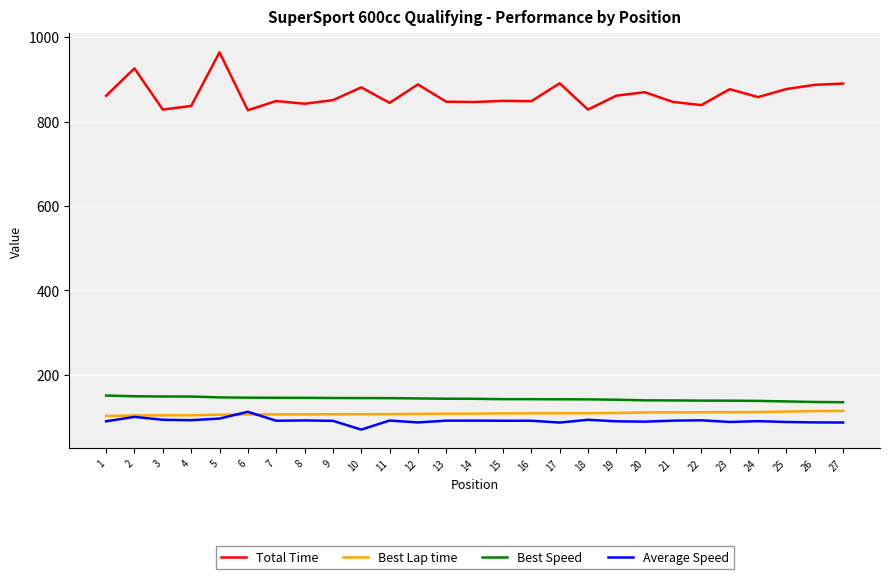

What is the difference between the second highest and minimum values in the Best Lap time series?

11.5